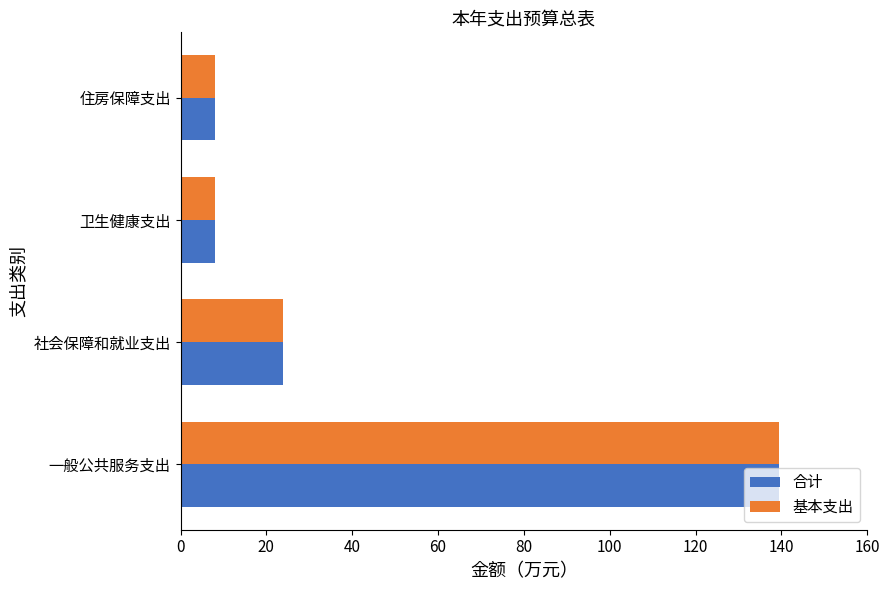

The value of 合计 at 社会保障和就业支出 is 38.1. True or false?

False